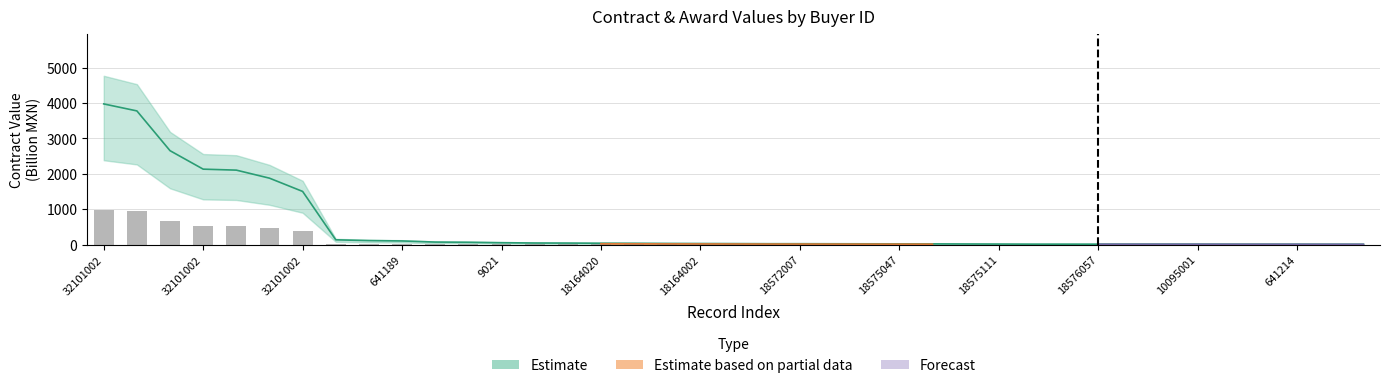

Does the chart contain stacked bars?

No